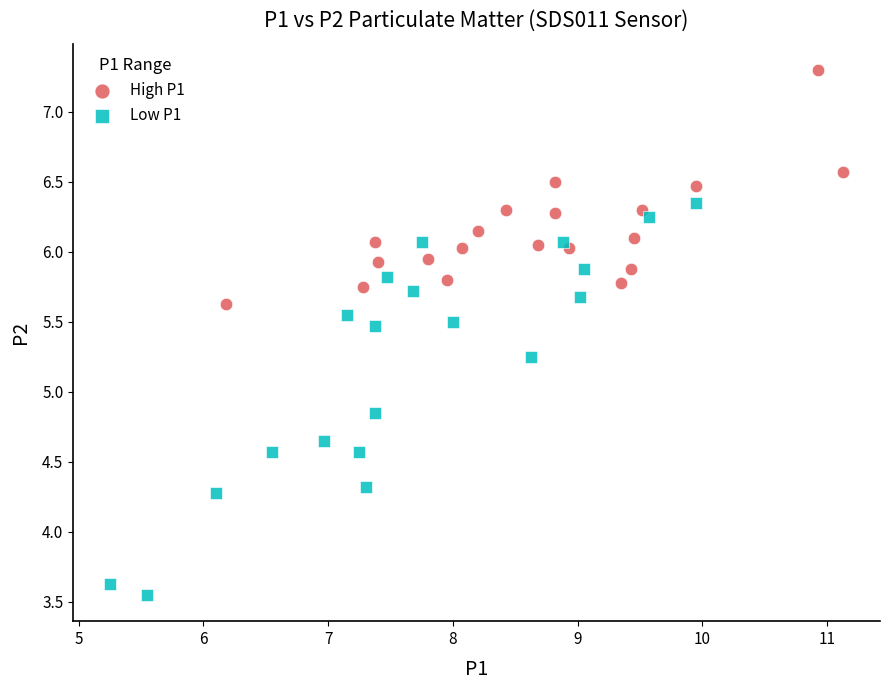

Which series contains the lowest Y value?

Low P1